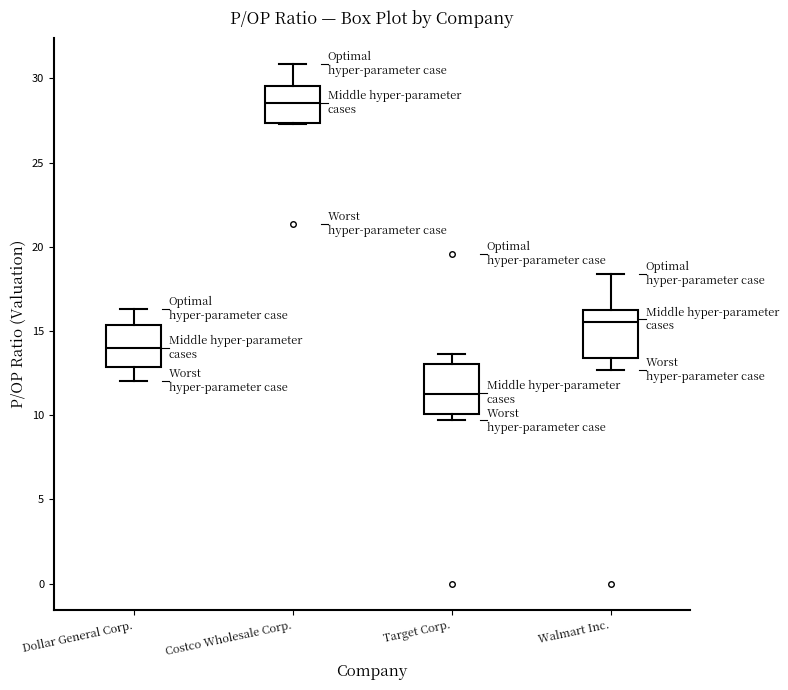

Where does the upper whisker of the box for Target Corp. end on the y-axis? The values are not printed on the chart, so give them approximately, as read against the axis.

13.5